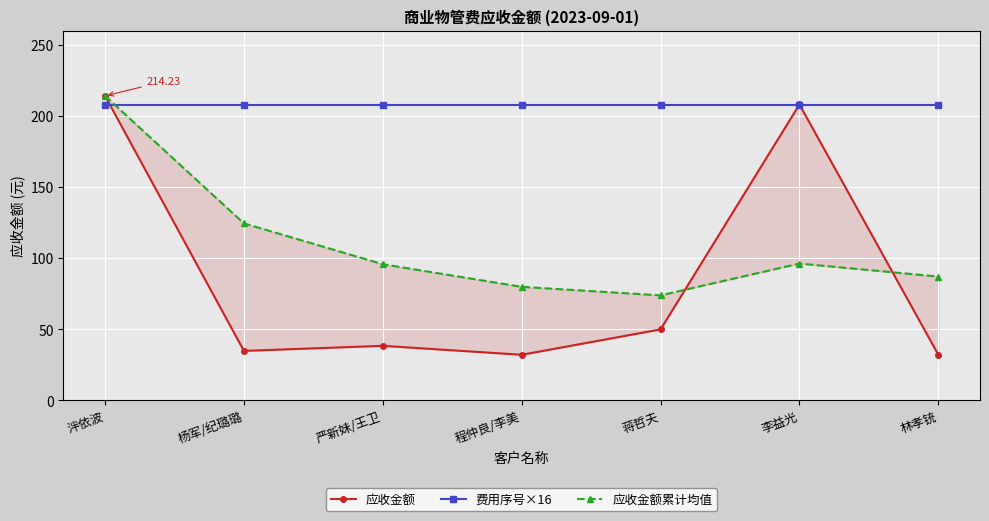

True or false: 应收金额 and 费用序号×16 cross at least once.

True